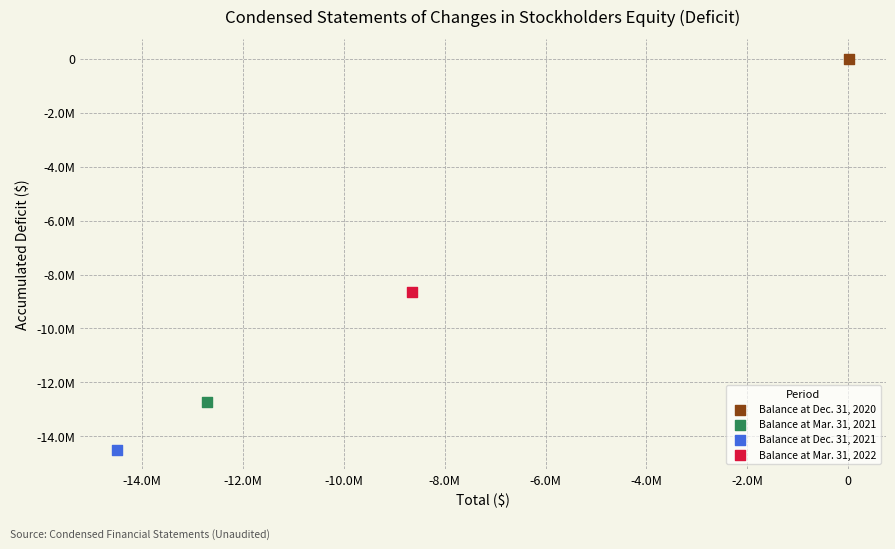

What are all the series names shown in the legend?

Balance at Dec. 31, 2020, Balance at Mar. 31, 2021, Balance at Dec. 31, 2021, Balance at Mar. 31, 2022